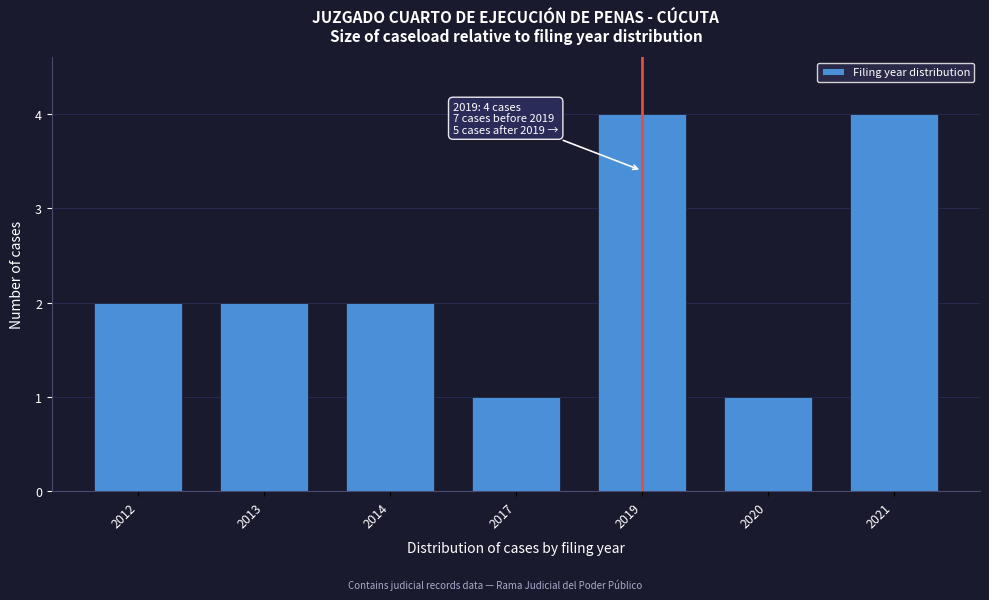

Reading right to left, what are all the values shown in this chart?

2021=4	2020=1	2019=4	2017=1	2014=2	2013=2	2012=2